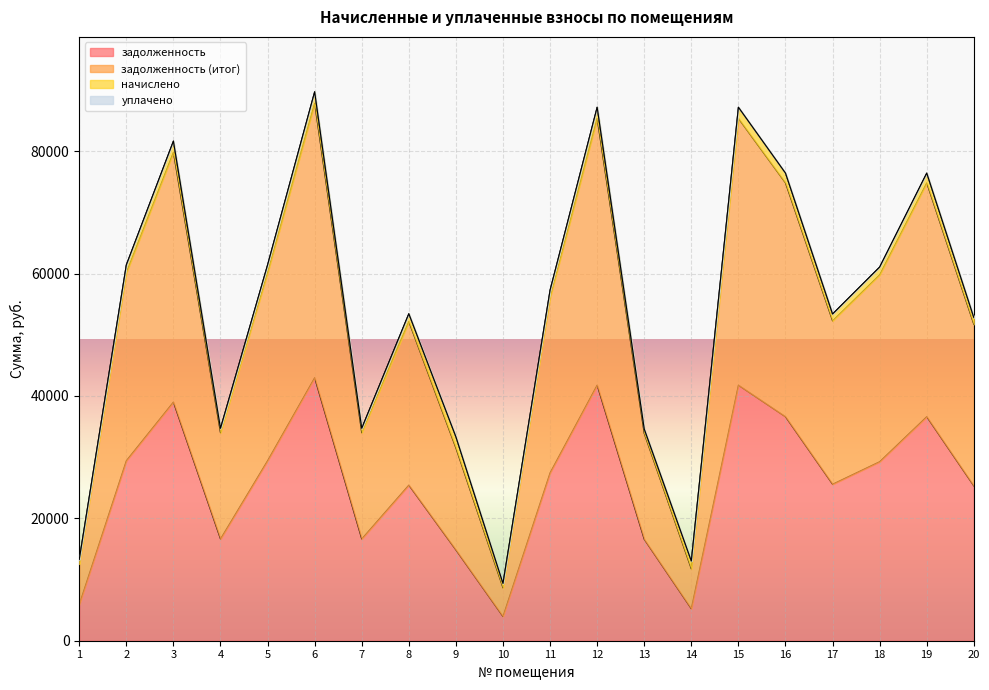

True or false: задолженность (итог) has more than 2 interior local peaks.

True